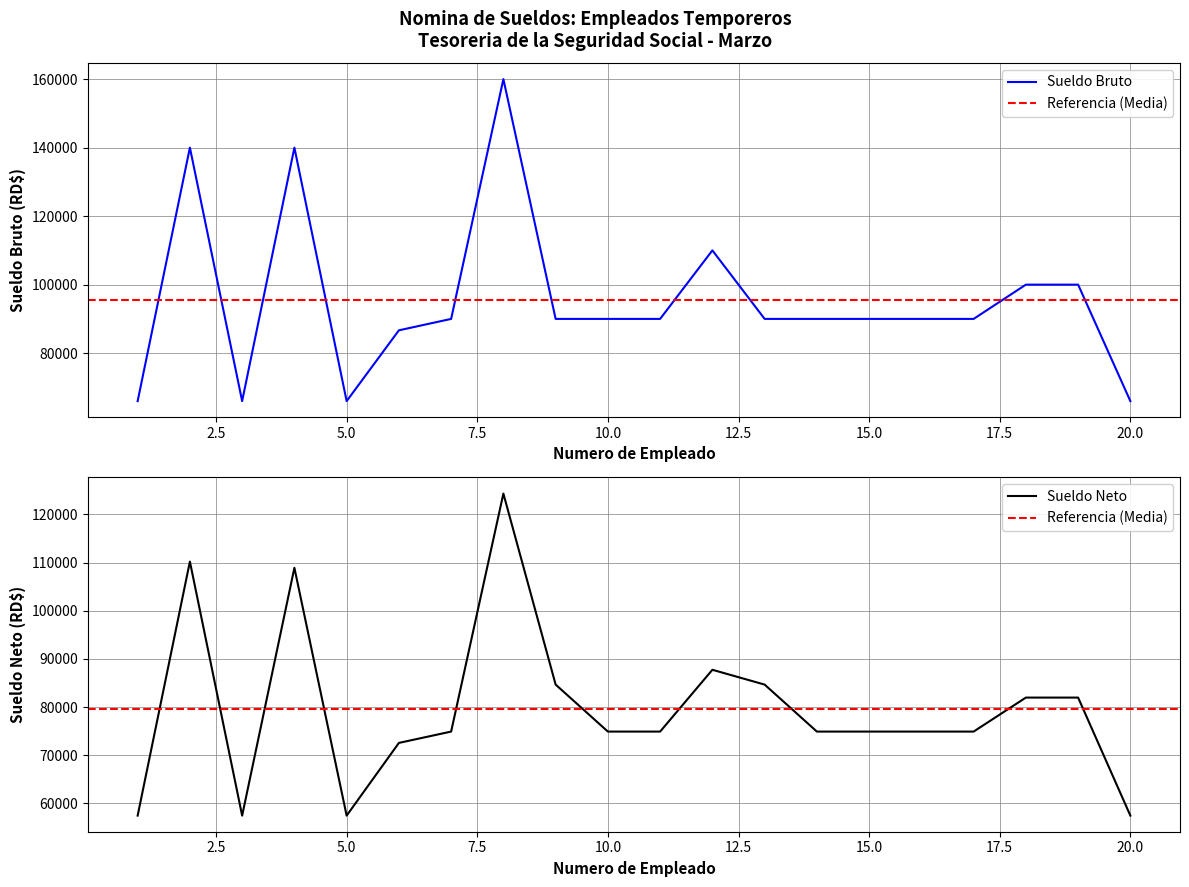

What is the lowest value of the Sueldo Bruto series?

66000.0